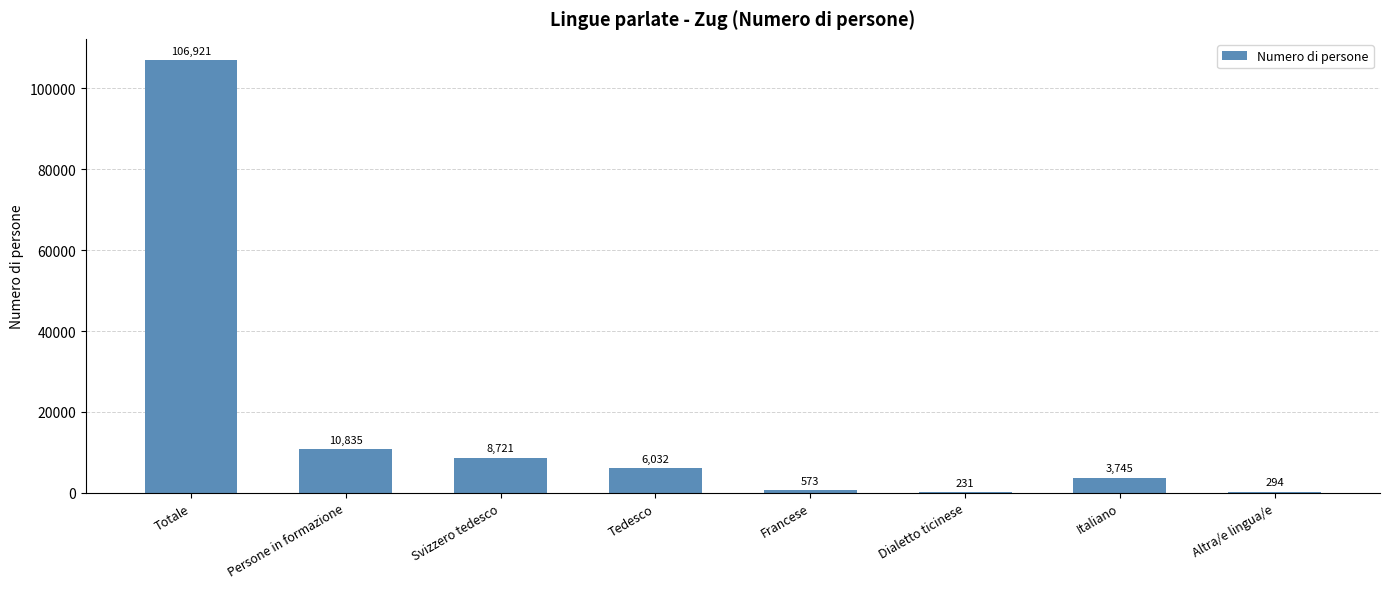

Which label corresponds to the largest value in the chart?

Totale